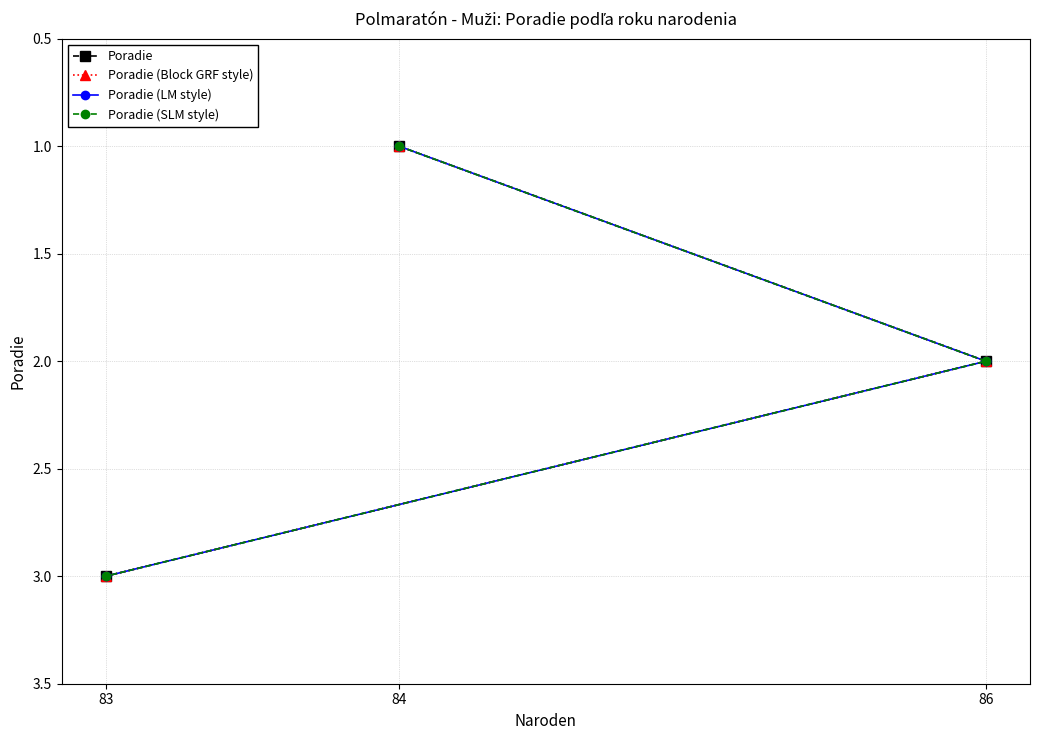

Which category has the highest value in the Poradie (SLM style) series?

83